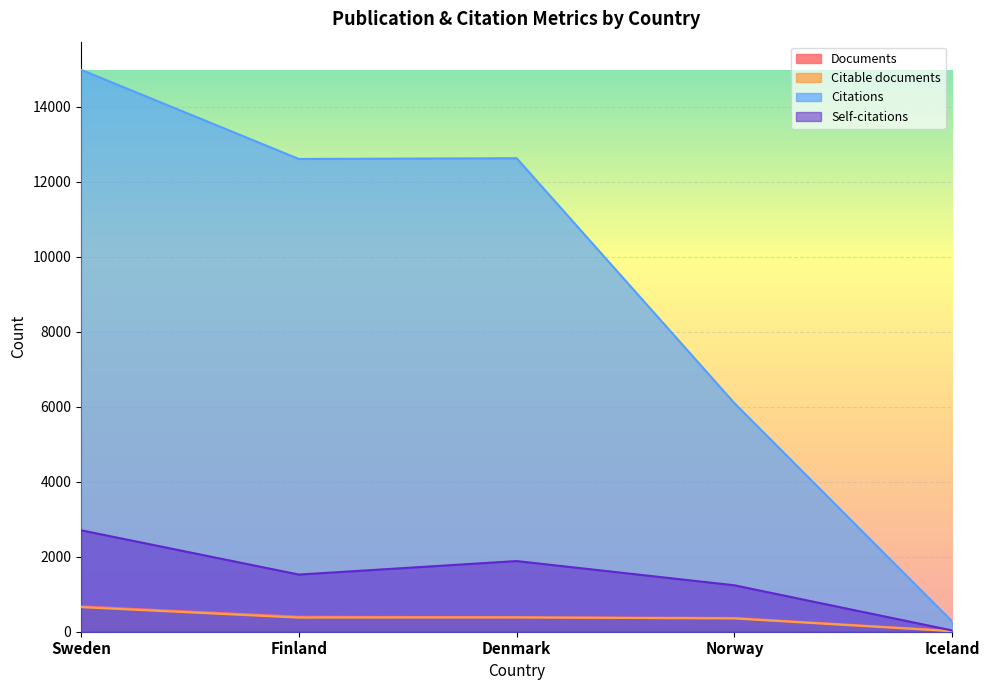

Read the Citable documents value at Iceland, to the nearest 10.

10